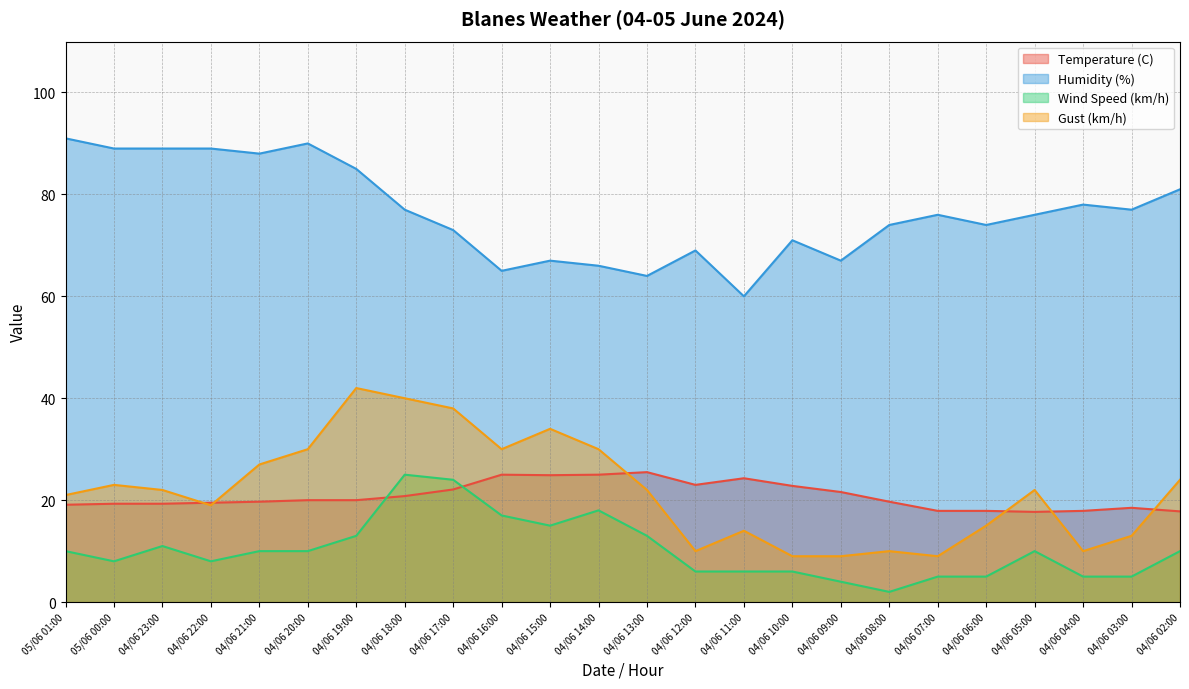

Is it true that Temperature (C) equals 25.0 at 04/06 14:00?

True